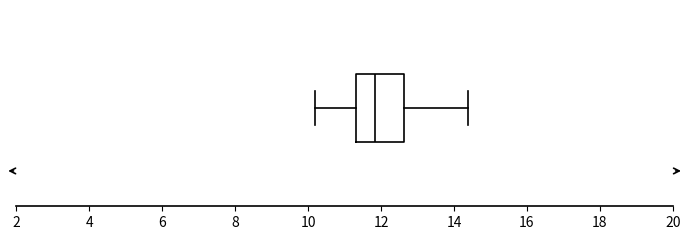

Read this box plot against the x-axis: the position of the median line, the range covered by the box, and the ends of both whiskers. The values are not printed on the chart, so give them approximately, as read against the axis.

median 11.8, box 11.4 to 12.6, whiskers 10.2 to 14.4